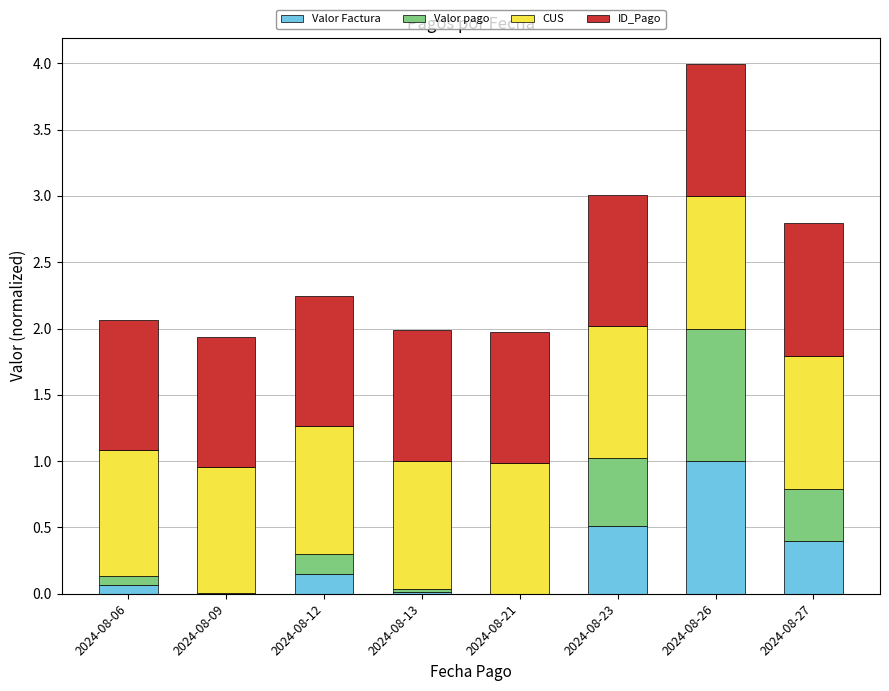

The value of Valor Factura at 2024-08-27 is 0.2. True or false?

False